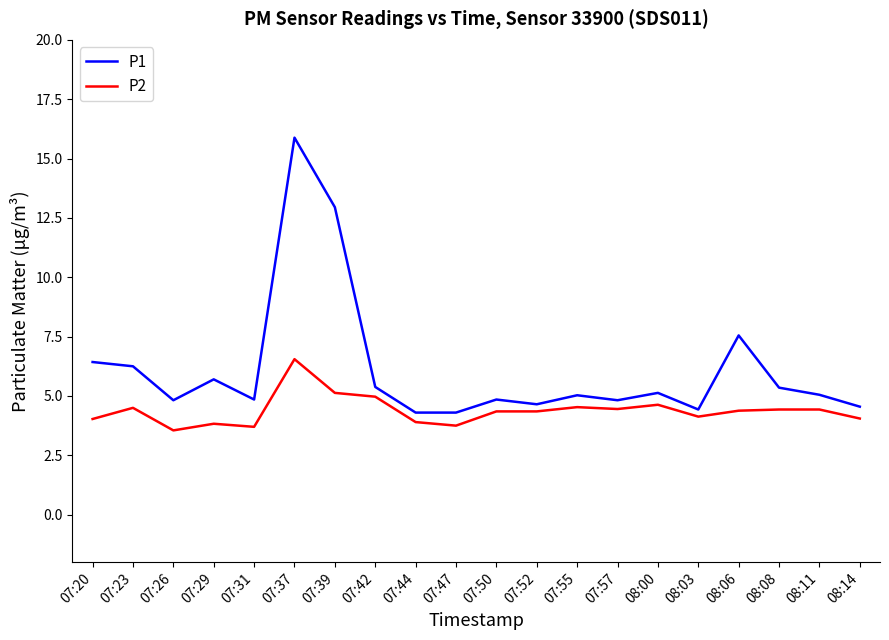

Does the chart display data point markers on the line(s)?

No